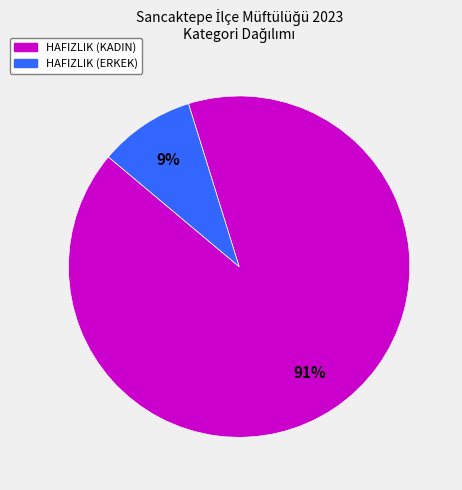

What is the smallest slice in the pie chart?

HAFIZLIK (ERKEK)